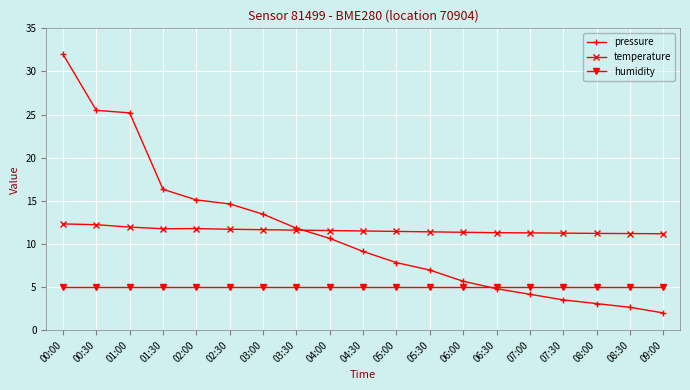

Rank the series at 04:00 from lowest to highest value.

humidity, pressure, temperature